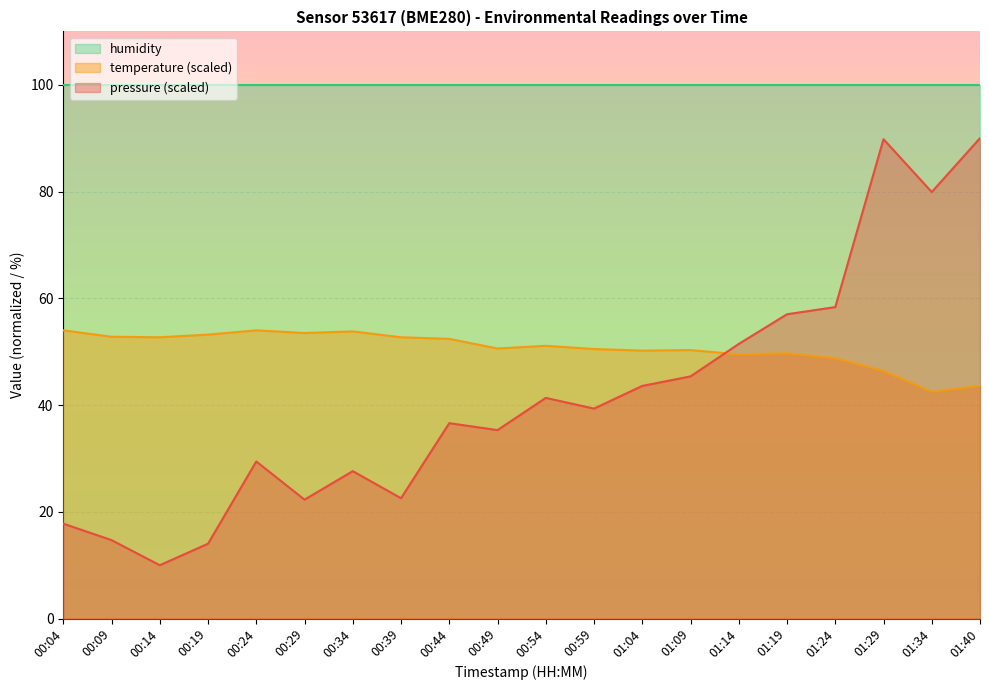

How many lines are shown in the chart?

3